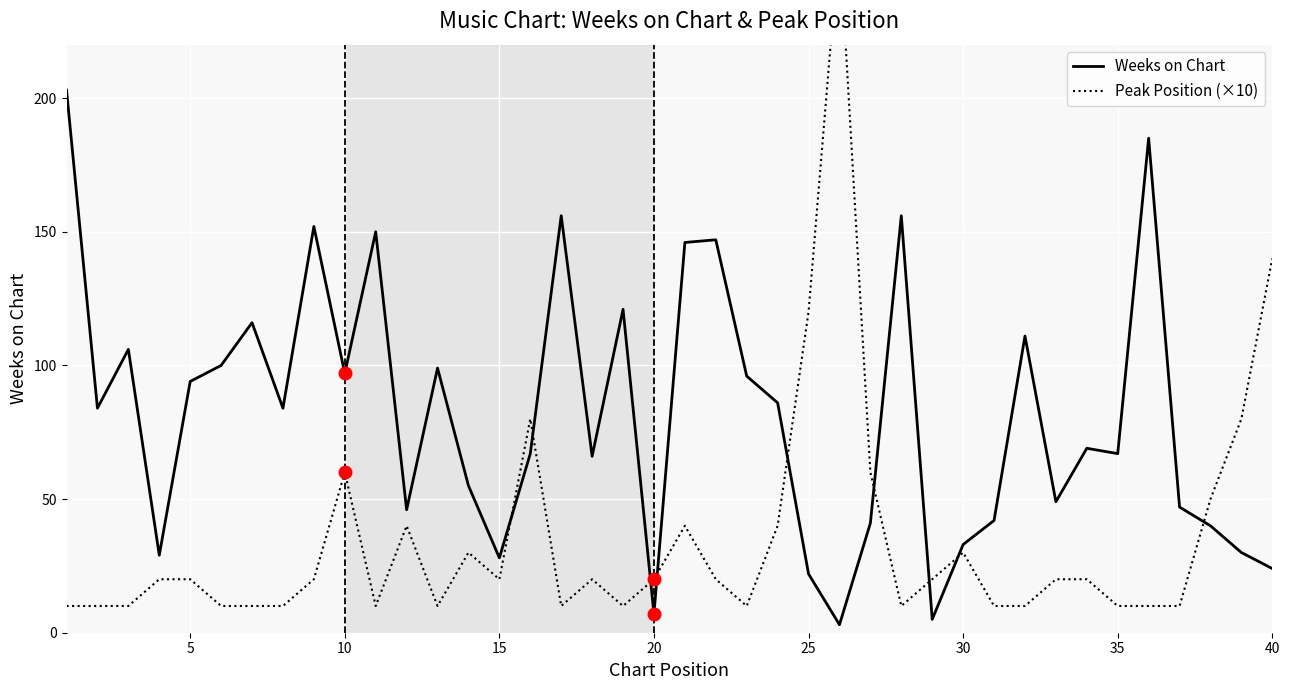

Count the number of data series in this chart.

2